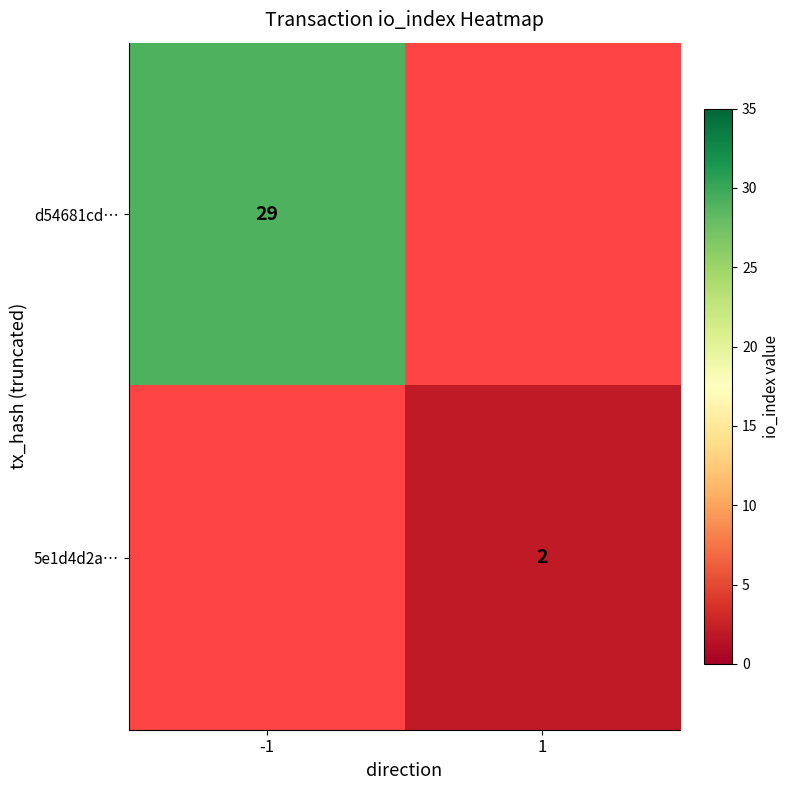

How many data points does each series have?

2